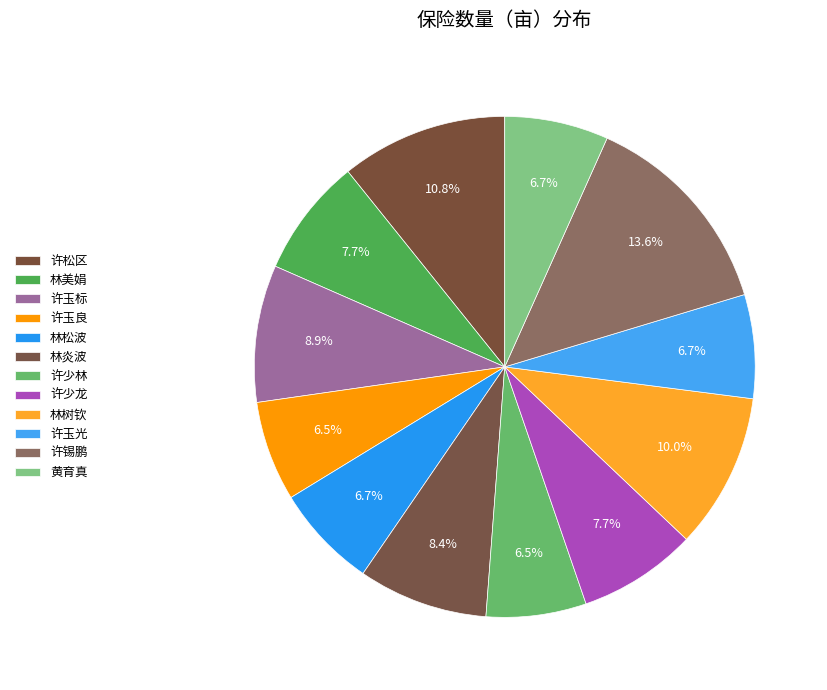

To the nearest percent, what is the difference between the 许少林 and 林美娟 slice percentages?

1%